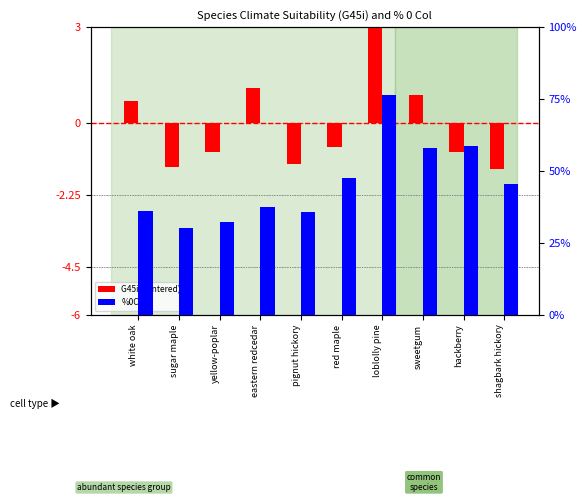

What is the difference between the maximum and minimum values in the %0Col series?

46.2